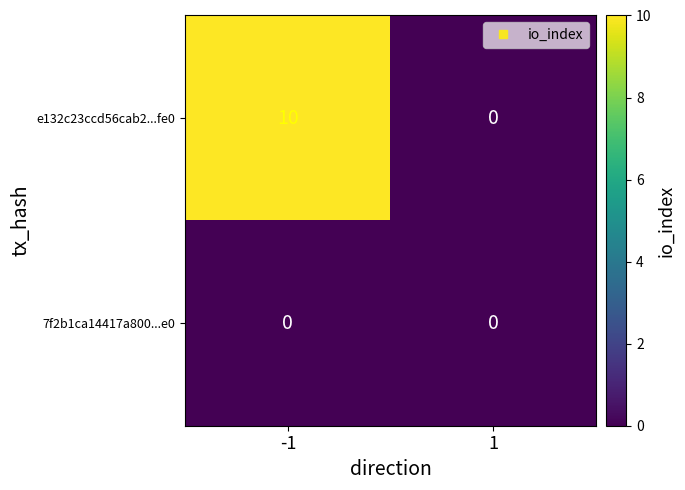

Is it true that e132c23ccd56cab2...fe0 equals -5 at 1?

False